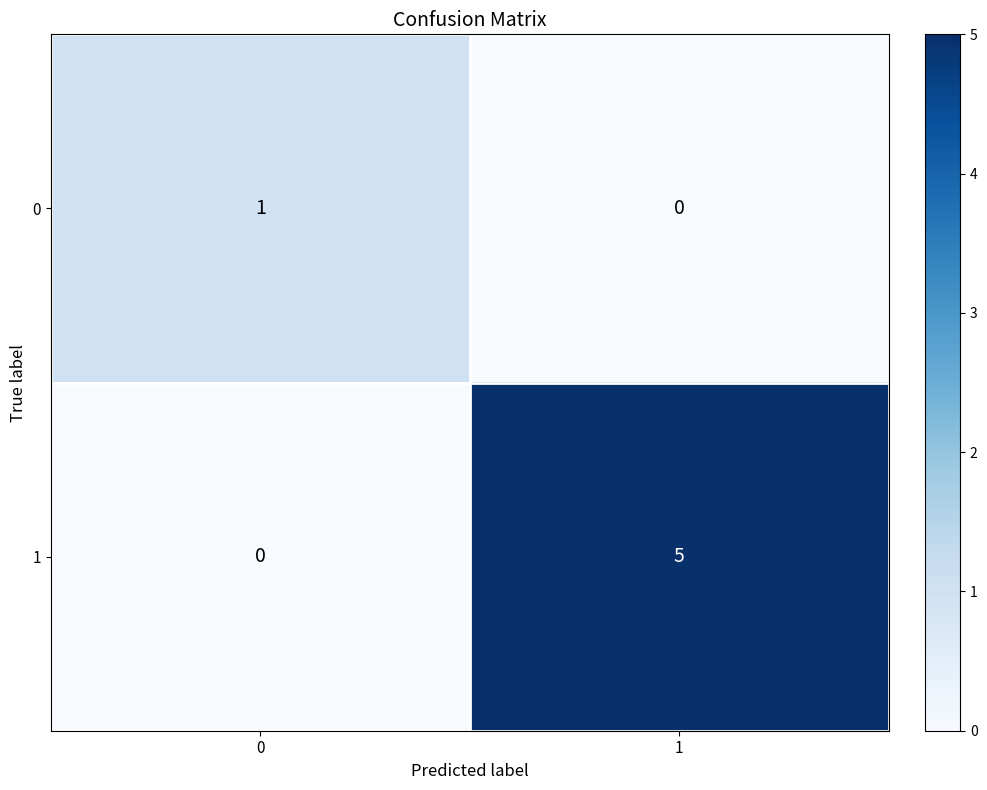

What is the sum of the 1 values at 0 and 1?

5